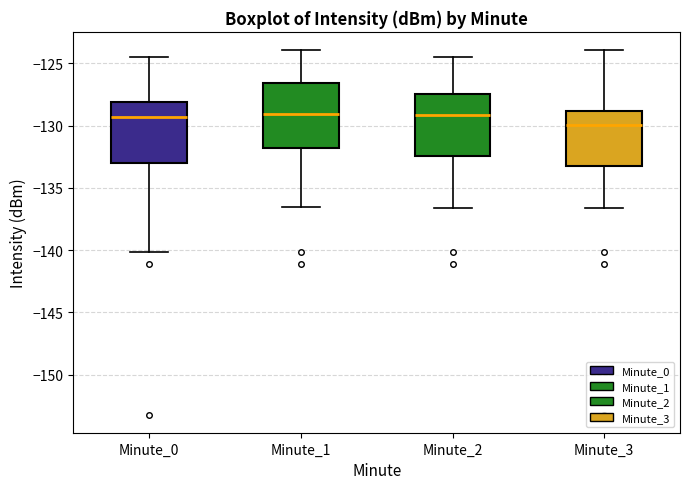

Reading left to right, read every box against the y-axis: the position of its median line, the range the box covers, and the ends of its whiskers. The values are not printed on the chart, so give them approximately, as read against the axis.

Minute_0: median -129.5, box -133.0 to -128.0, whiskers -140.0 to -124.5
Minute_1: median -129.0, box -132.0 to -126.5, whiskers -136.5 to -124.0
Minute_2: median -129.0, box -132.5 to -127.5, whiskers -136.5 to -124.5
Minute_3: median -130.0, box -133.0 to -129.0, whiskers -136.5 to -124.0